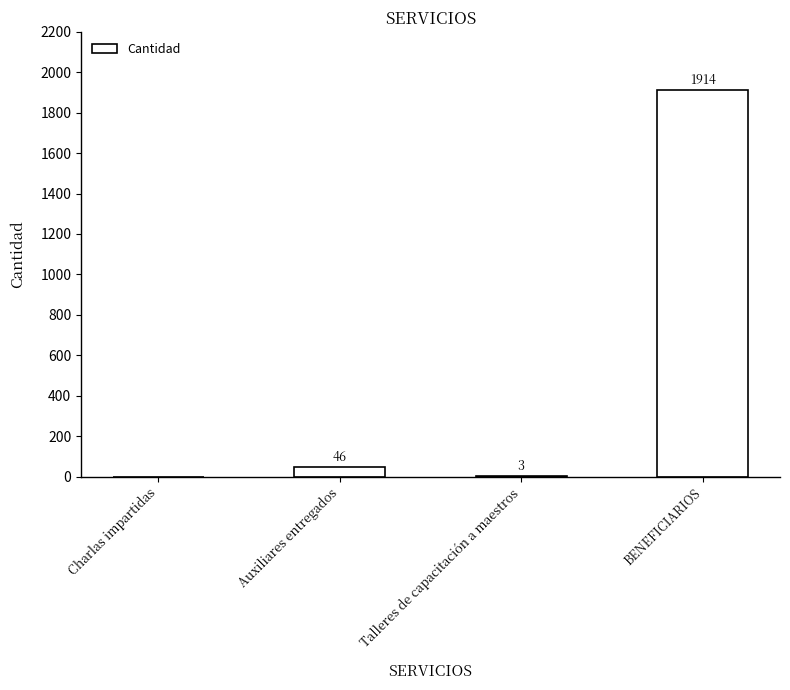

At which category does the chart reach its peak across all series?

BENEFICIARIOS